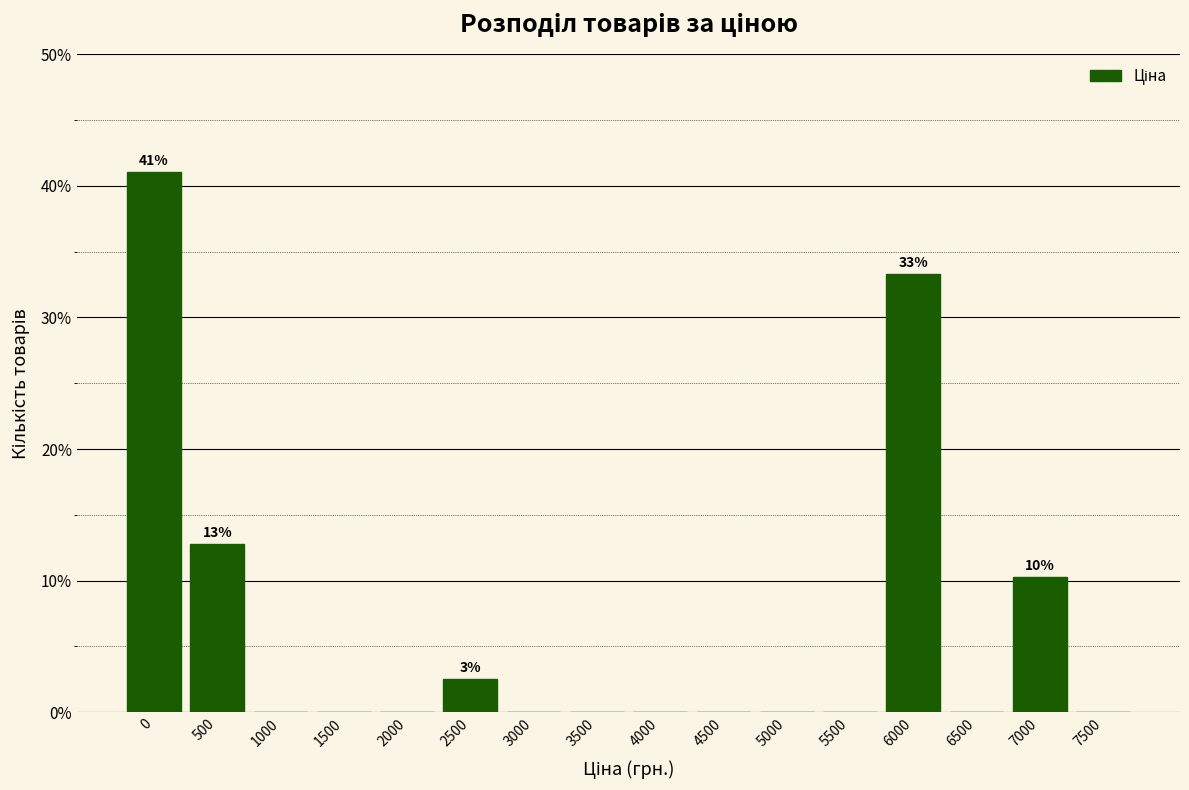

Reading right to left, what are all the values shown in this chart?

7500=0.0	7000=10.3	6500=0.0	6000=33.3	5500=0.0	5000=0.0	4500=0.0	4000=0.0	3500=0.0	3000=0.0	2500=2.6	2000=0.0	1500=0.0	1000=0.0	500=12.8	0=41.0